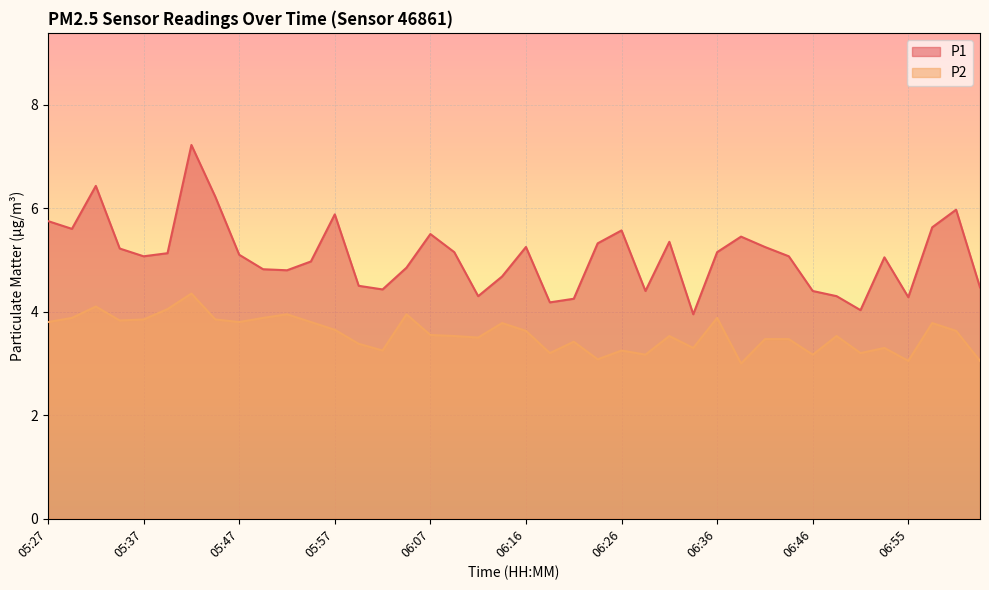

Reading left to right, extract all data points from this chart.

P1: 05:27=5.8	05:30=5.6	05:32=6.4	05:35=5.2	05:37=5.1	05:40=5.1	05:42=7.2	05:45=6.2	05:47=5.1	05:50=4.8	05:52=4.8	05:54=5.0	05:57=5.9	05:59=4.5	06:02=4.4	06:04=4.8	06:07=5.5	06:09=5.2	06:11=4.3	06:14=4.7	06:16=5.2	06:19=4.2	06:21=4.2	06:24=5.3	06:26=5.6	06:29=4.4	06:31=5.3	06:33=4.0	06:36=5.2	06:38=5.5	06:41=5.2	06:43=5.1	06:46=4.4	06:48=4.3	06:50=4.0	06:53=5.0	06:55=4.3	06:58=5.6	07:00=6.0	07:03=4.5
P2: 05:27=3.8	05:30=3.9	05:32=4.1	05:35=3.8	05:37=3.9	05:40=4.0	05:42=4.3	05:45=3.9	05:47=3.8	05:50=3.9	05:52=4.0	05:54=3.8	05:57=3.6	05:59=3.4	06:02=3.2	06:04=4.0	06:07=3.5	06:09=3.5	06:11=3.5	06:14=3.8	06:16=3.6	06:19=3.2	06:21=3.4	06:24=3.1	06:26=3.2	06:29=3.2	06:31=3.5	06:33=3.3	06:36=3.9	06:38=3.0	06:41=3.5	06:43=3.5	06:46=3.2	06:48=3.5	06:50=3.2	06:53=3.3	06:55=3.0	06:58=3.8	07:00=3.6	07:03=3.0